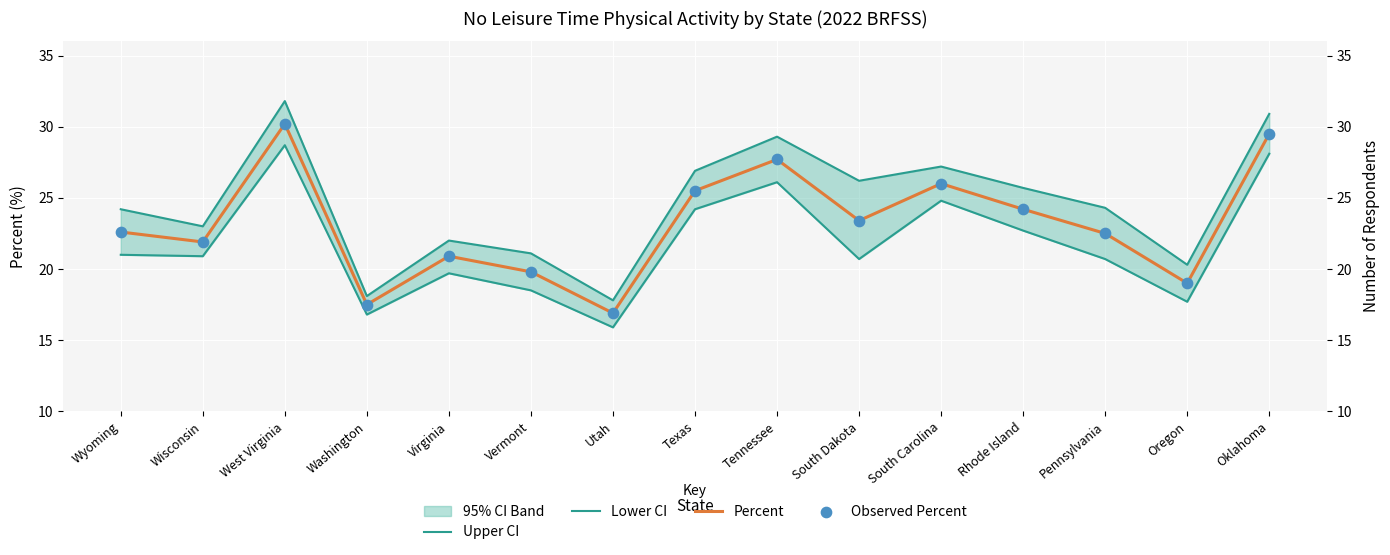

Which series has the widest spread of Y values?

Upper CI